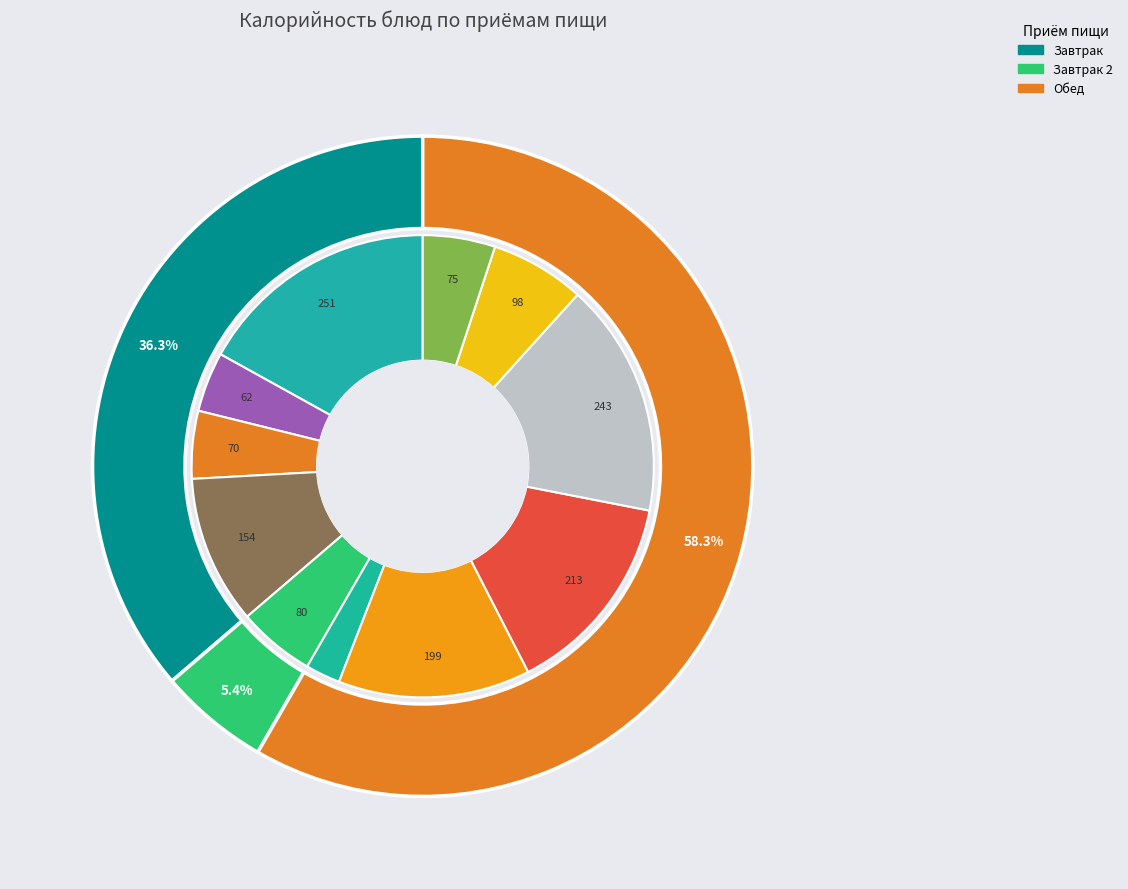

What percentage is the Бутерброд с сыром (с м/слив.) slice, to the nearest percent?

10%